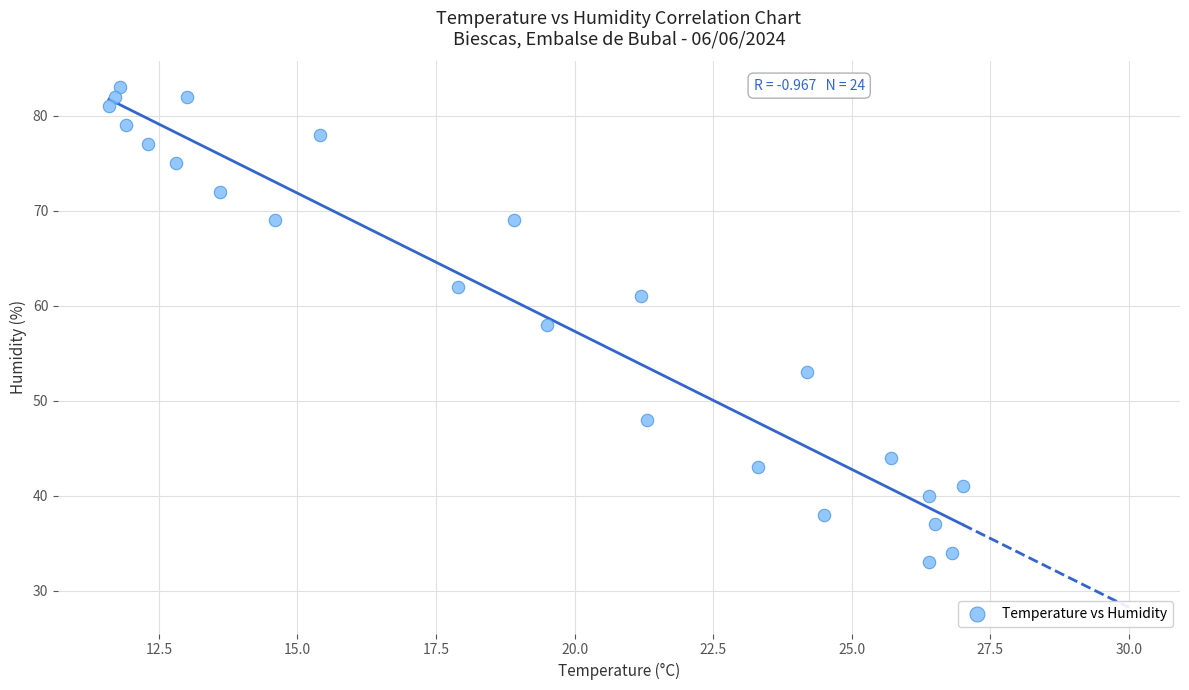

What is the range of Y values (max minus min)?

50